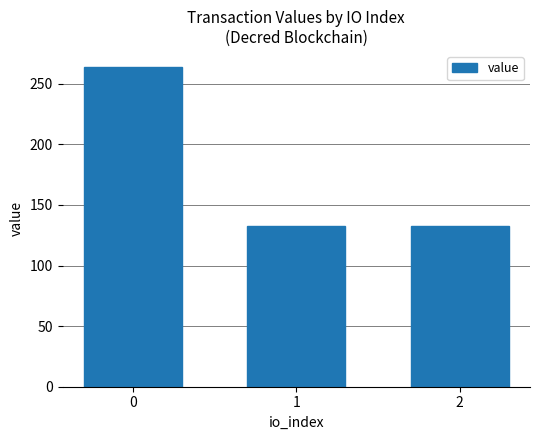

What is the difference between the maximum and minimum values?

131.0